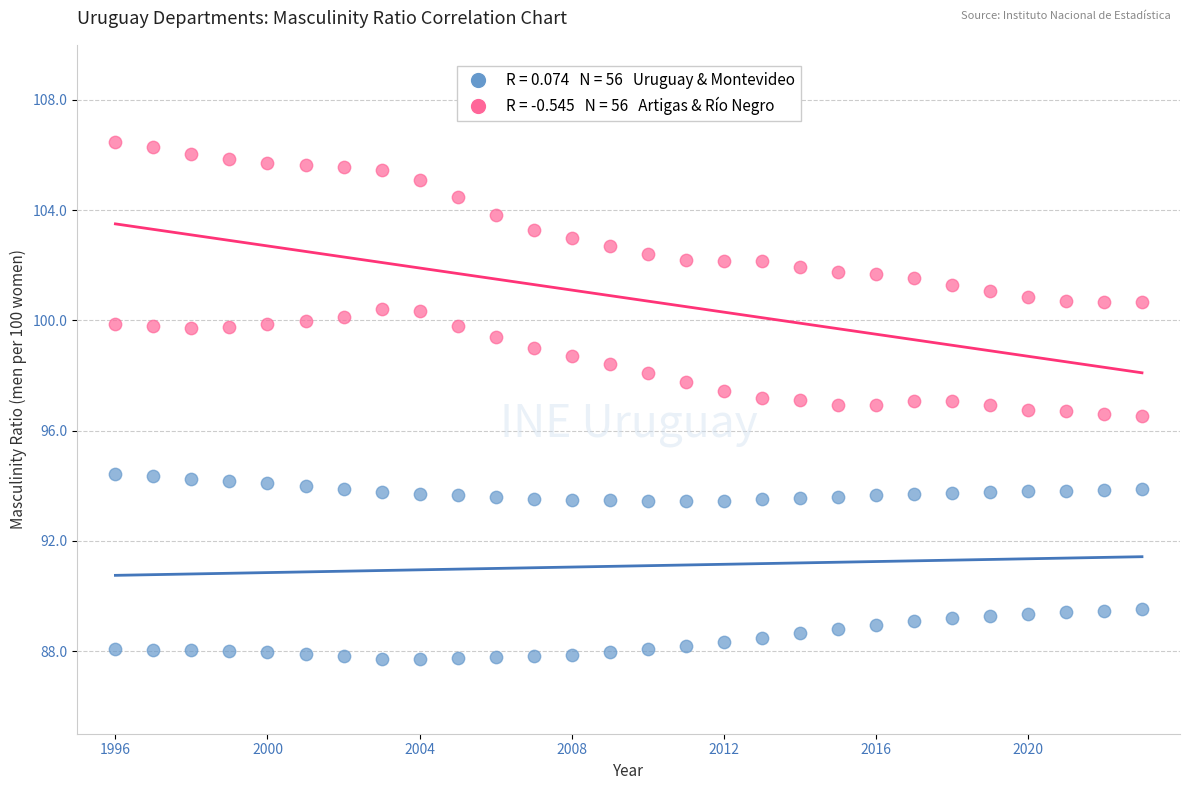

Across all data points, what is the range of X values (max minus min)?

27.0